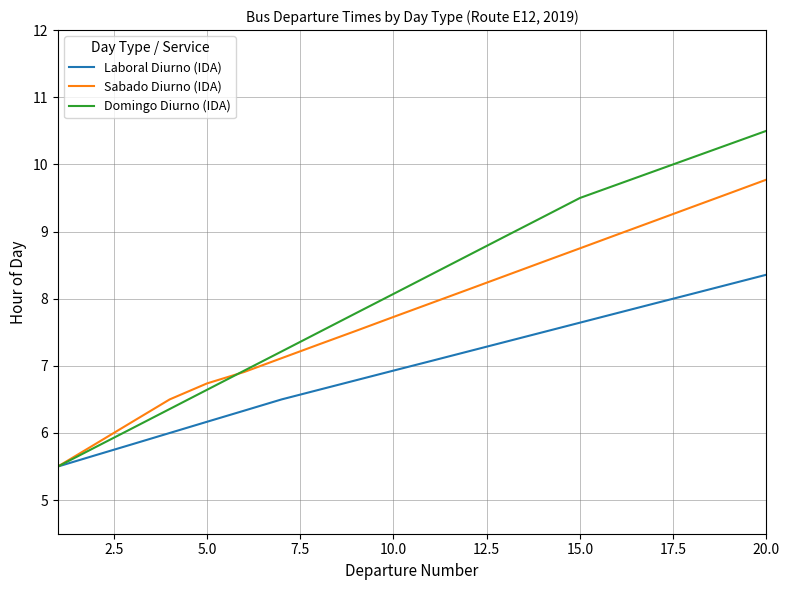

What is the minimum value shown in the chart?

5.5